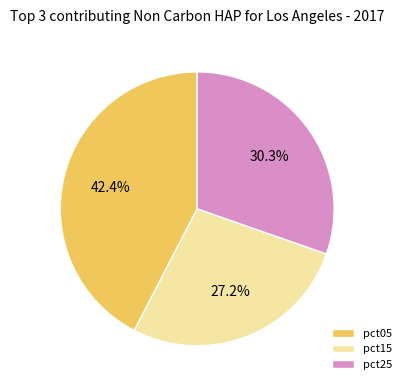

Is pct15 the majority of the pie?

No